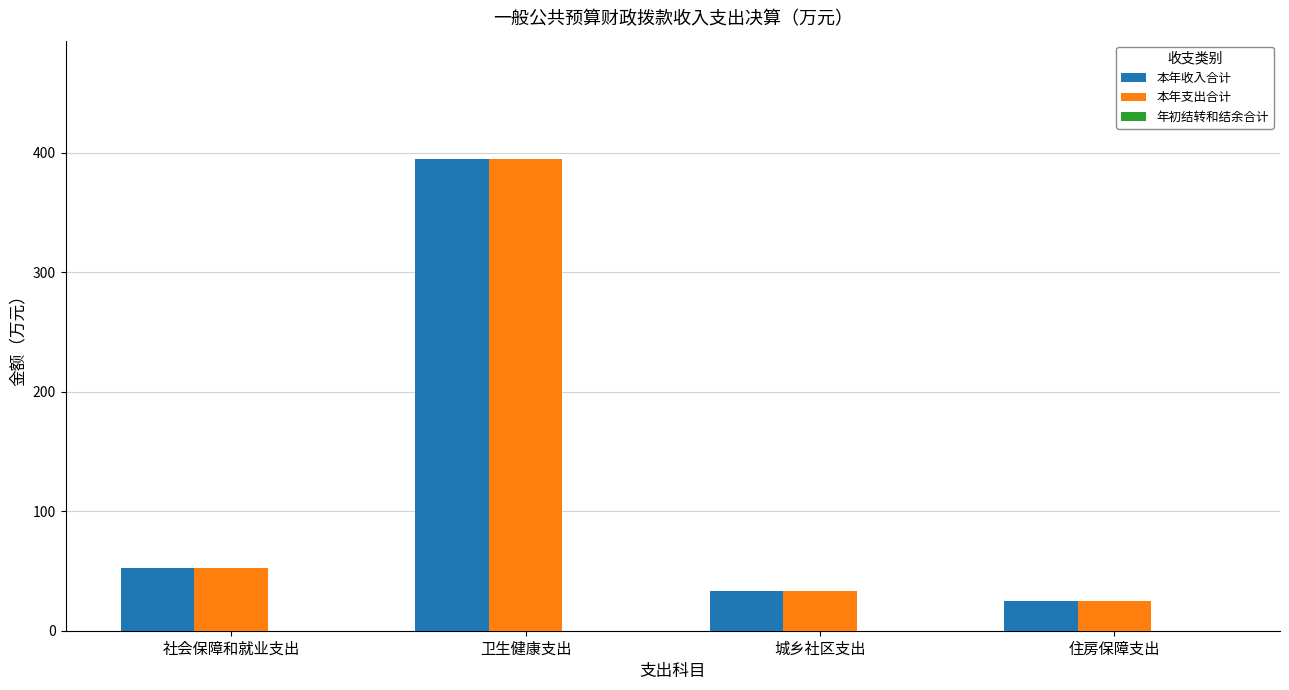

At which category does the chart reach its minimum across all series?

住房保障支出